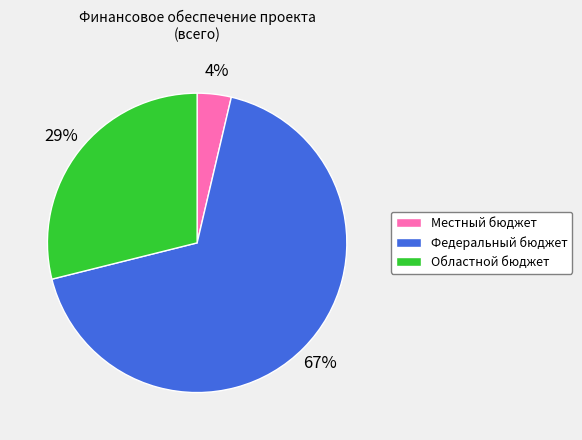

Is it true that Местный бюджет is 18% of the pie?

False